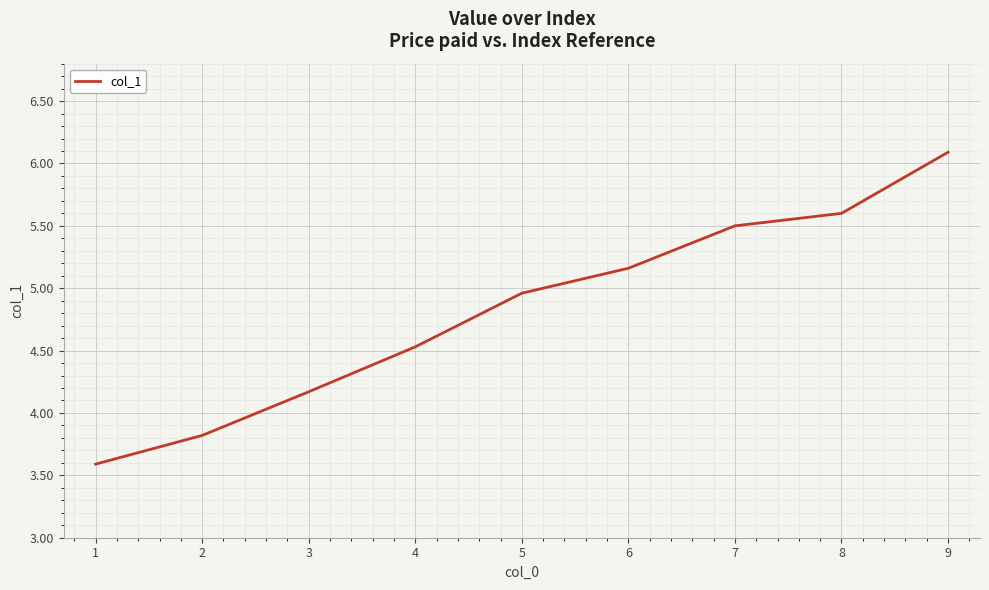

What is the smallest value displayed?

3.6